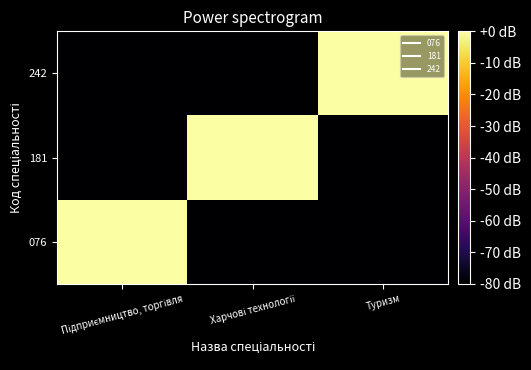

How many data points does each series have?

3